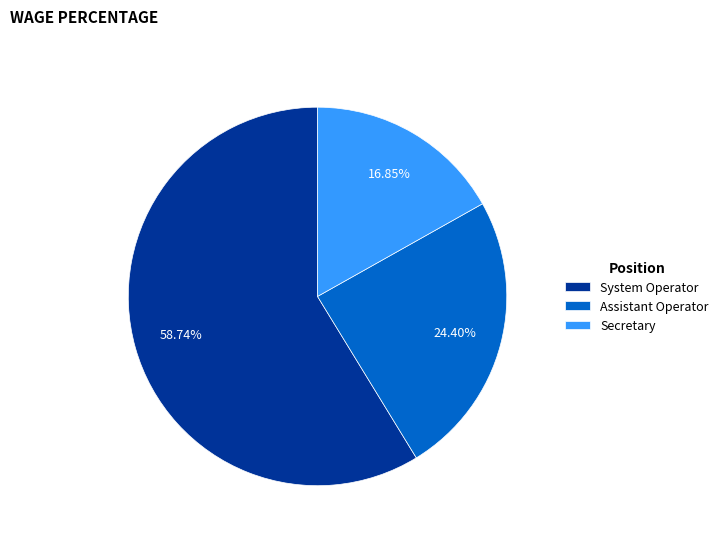

Rank the categories by value from highest to lowest.

System Operator, Assistant Operator, Secretary